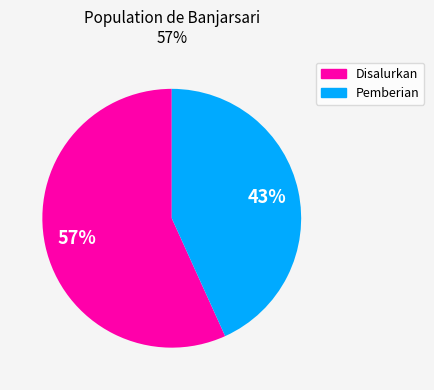

Does any single category account for the majority?

Yes